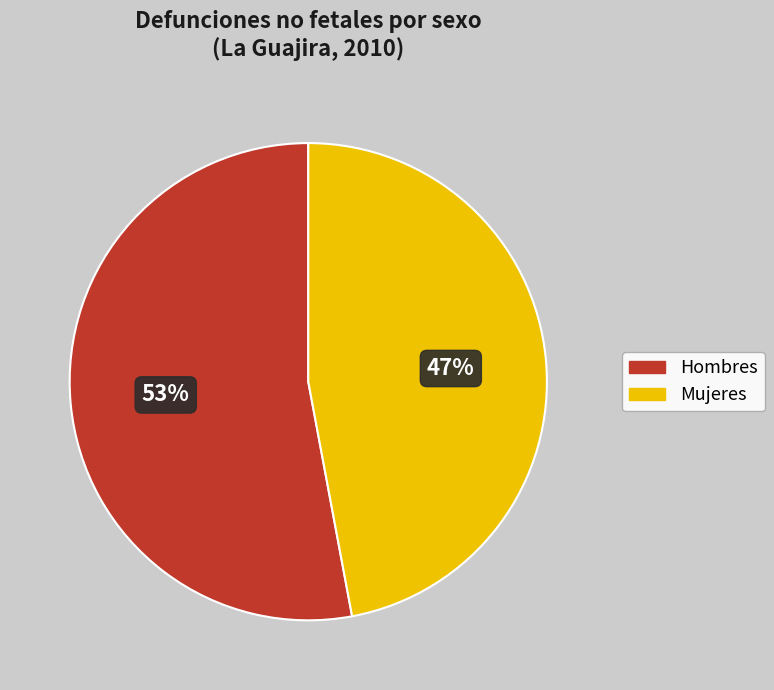

Is there a majority slice in this chart?

Yes